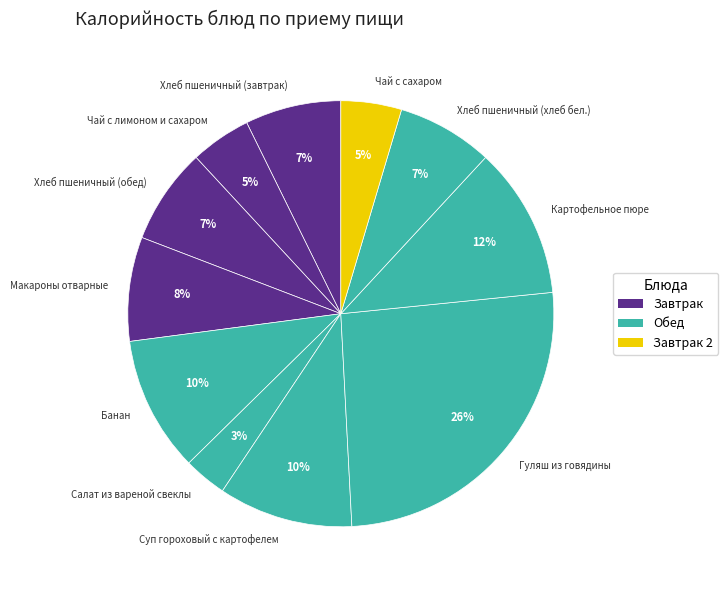

Does Салат из вареной свеклы account for over 50% of the chart?

No